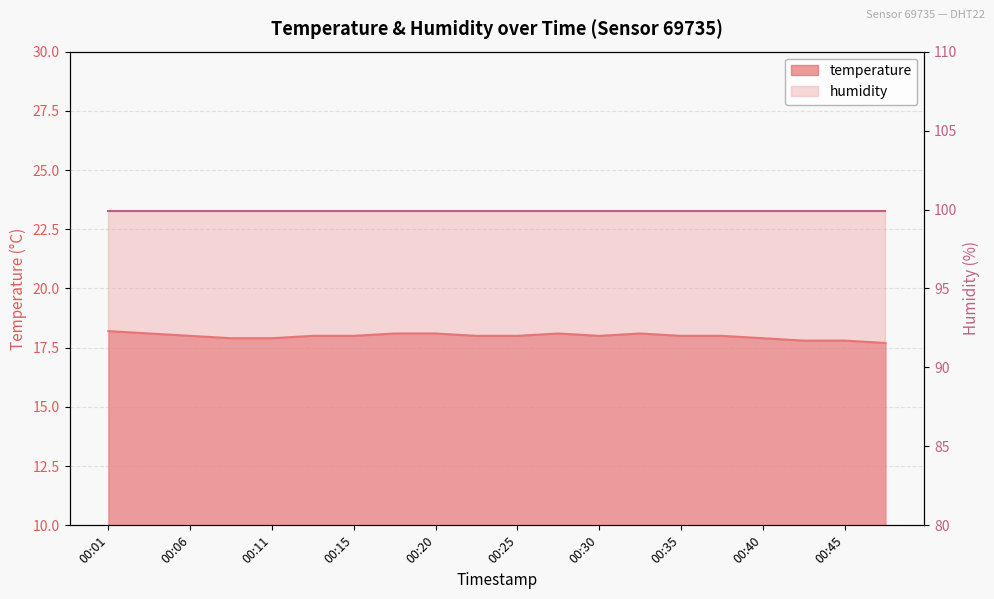

Reading left to right, what are all the values shown in this chart?

00:01=18.2	00:03=18.1	00:06=18.0	00:08=17.9	00:11=17.9	00:13=18.0	00:15=18.0	00:18=18.1	00:20=18.1	00:23=18.0	00:25=18.0	00:28=18.1	00:30=18.0	00:32=18.1	00:35=18.0	00:37=18.0	00:40=17.9	00:42=17.8	00:45=17.8	00:47=17.7